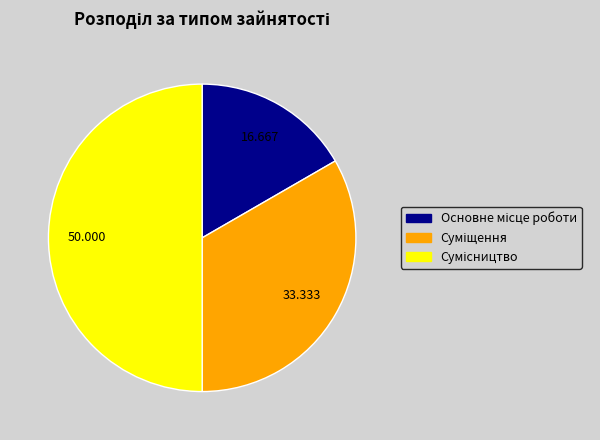

How many segments does this pie chart have?

3